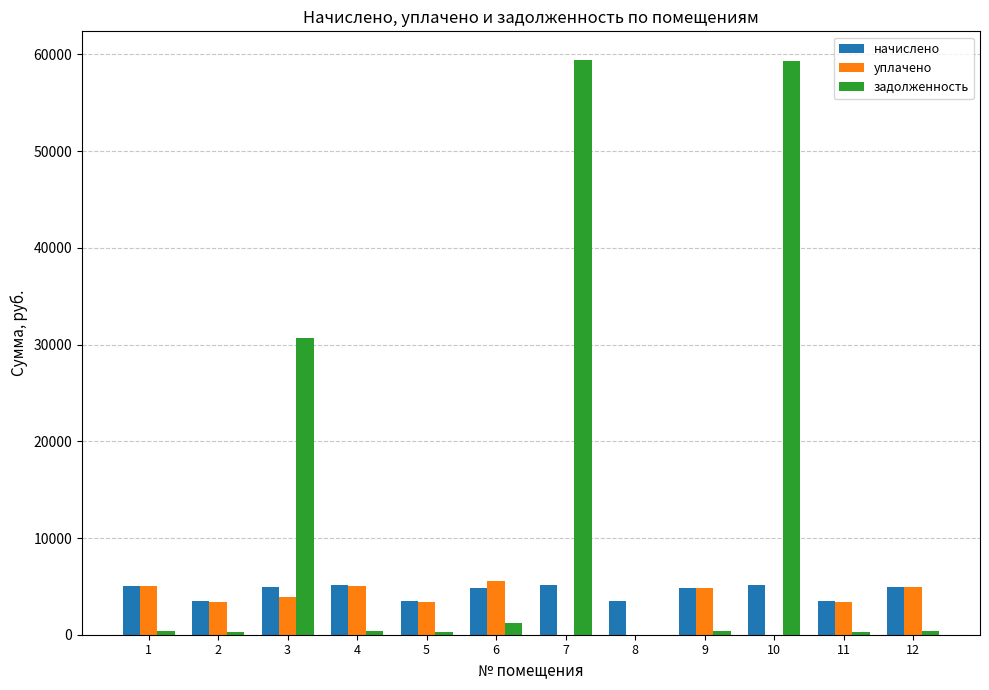

What is the highest value of the задолженность series?

59420.2